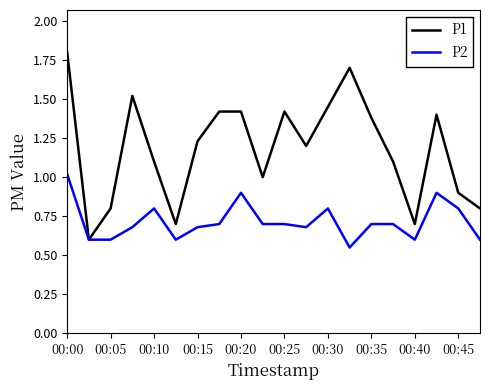

What is the highest value of the P1 series?

1.8